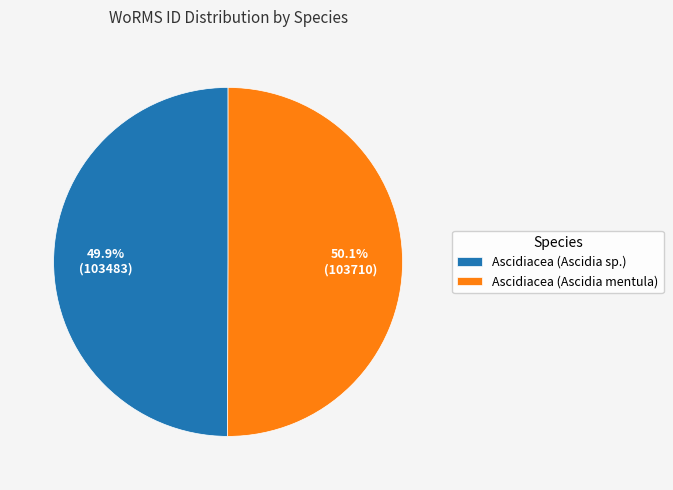

Approximately how many times larger is the value at Ascidiacea (Ascidia mentula) compared to Ascidiacea (Ascidia sp.)?

1.0